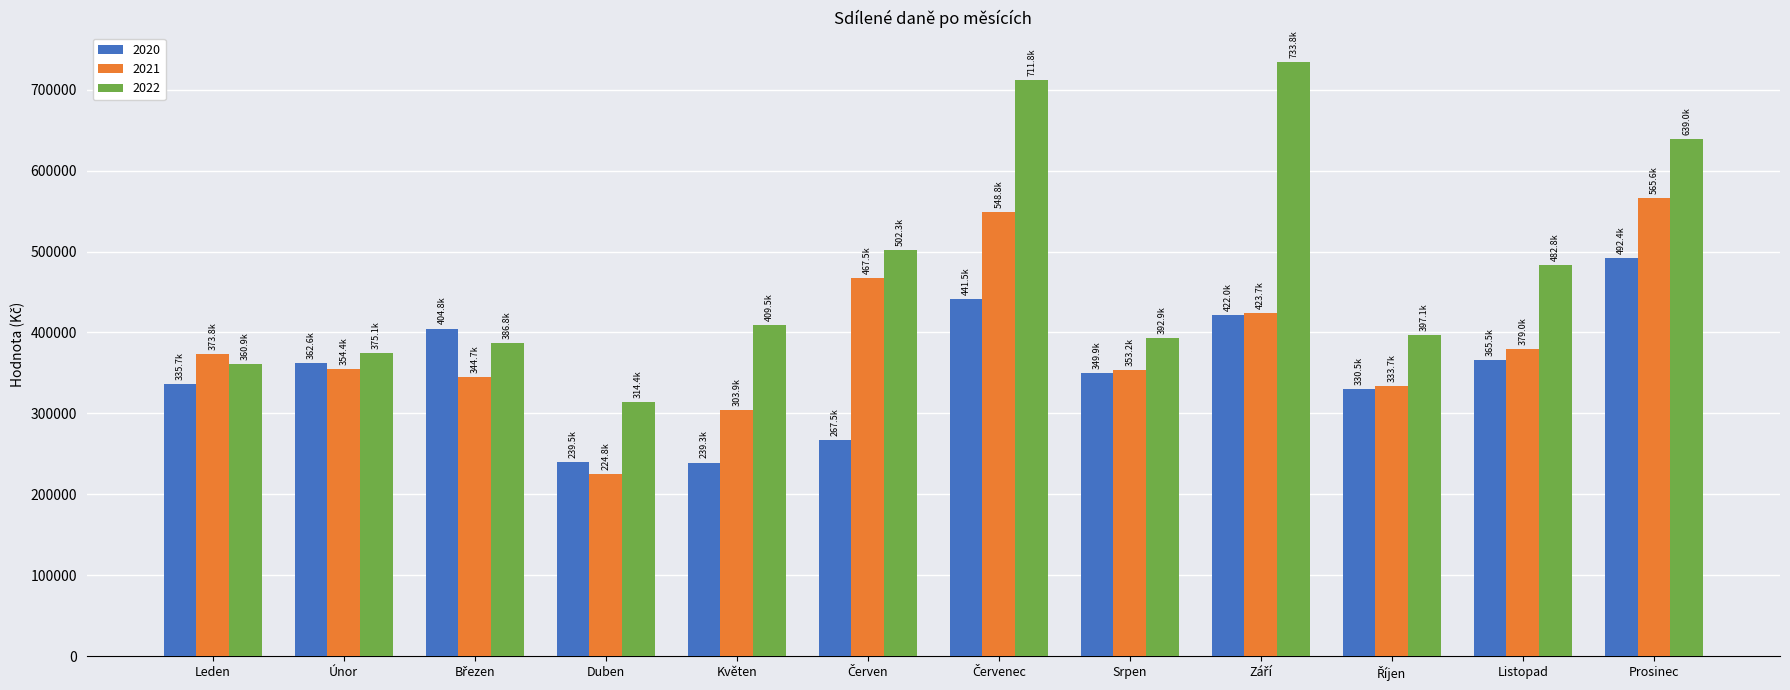

Which series has the largest range (max minus min)?

2022